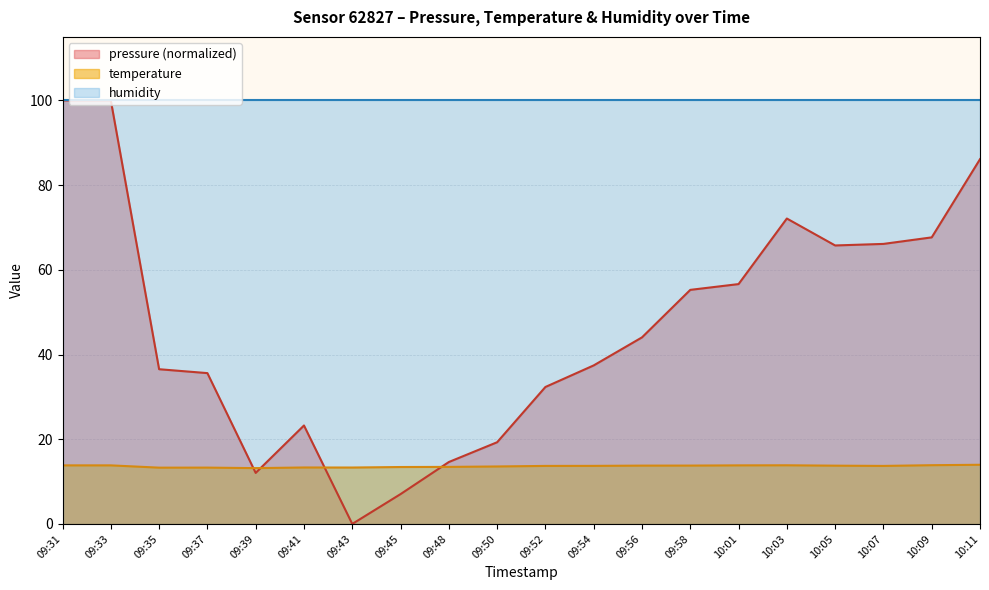

What is the sum of all pressure values?

931.9